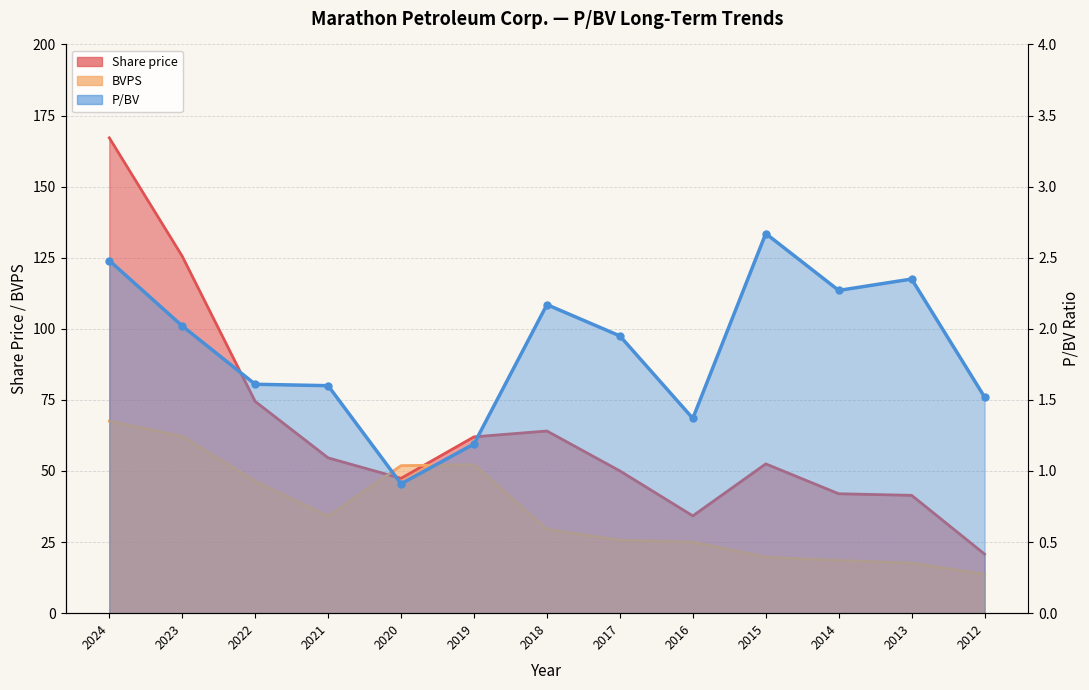

Rank the series by their maximum value, from lowest to highest.

P/BV, BVPS, Share price